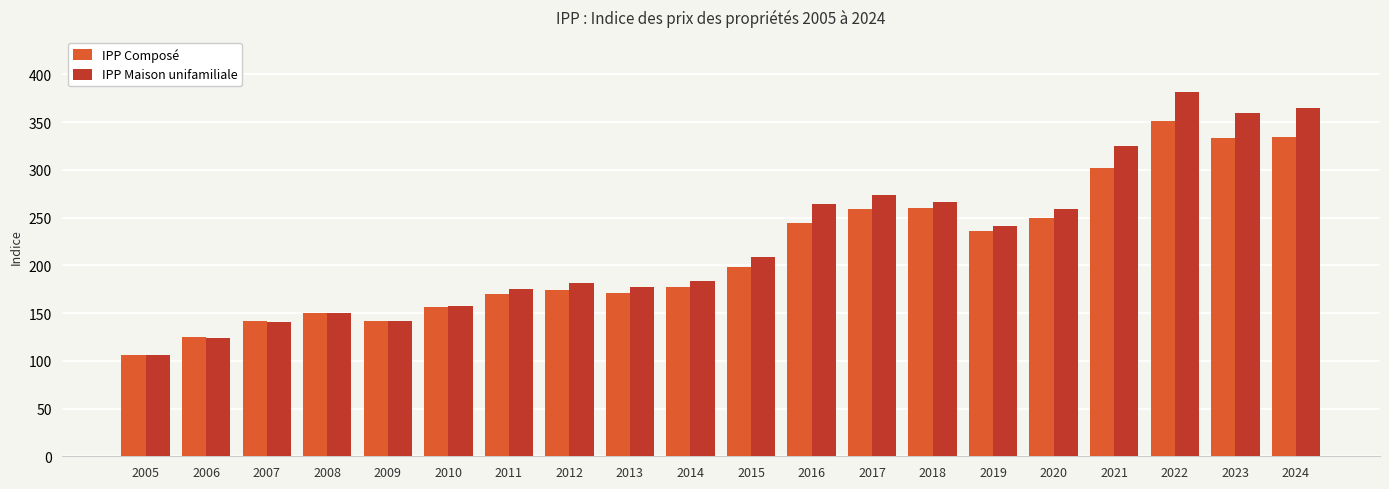

Rank the series at 2023 from highest to lowest value.

IPP Maison unifamiliale, IPP Composé